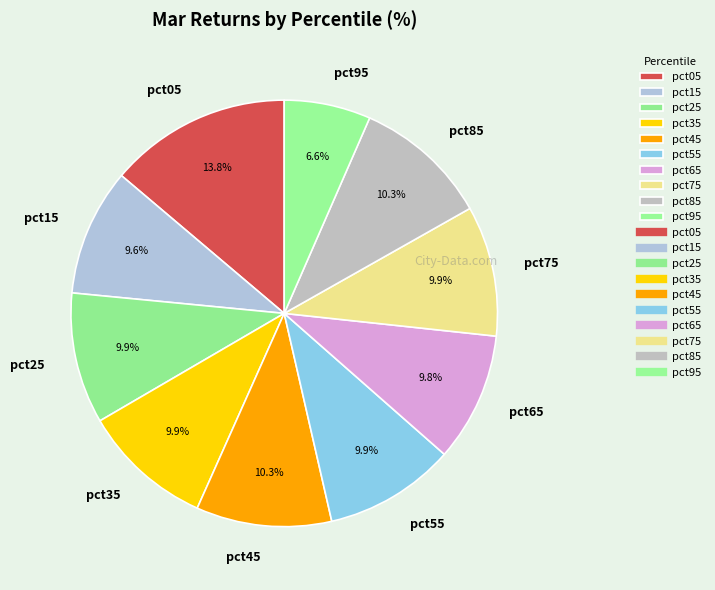

To the nearest percent, what portion does pct15 represent?

10%